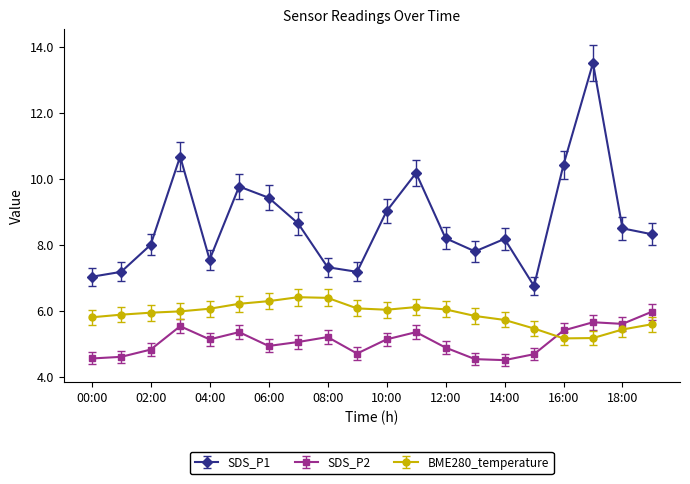

Which series has the widest spread of values?

SDS_P1